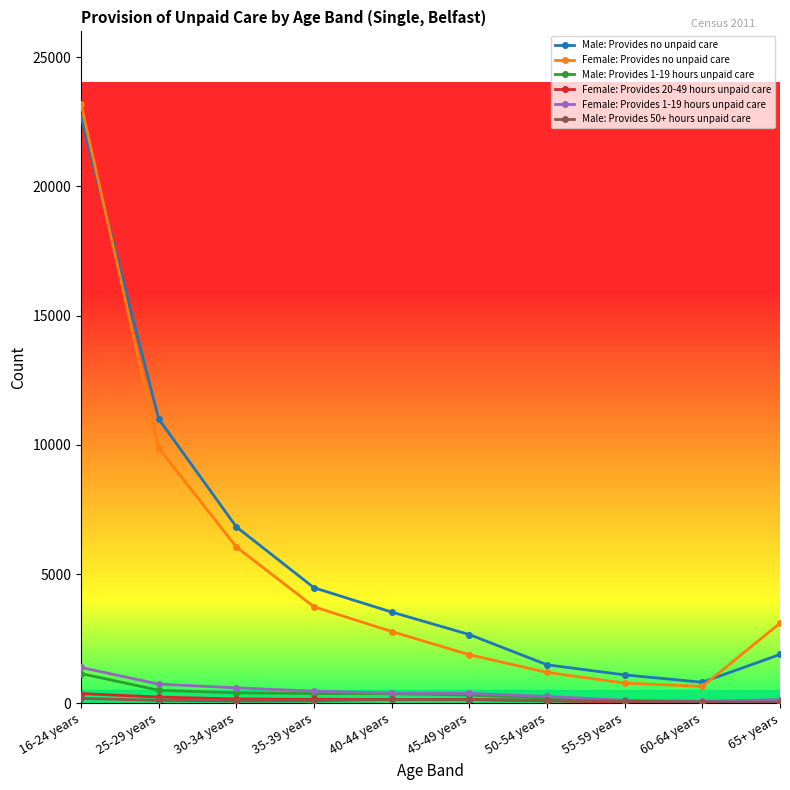

At which label is Male: Provides no unpaid care closest to 11746?

25-29 years